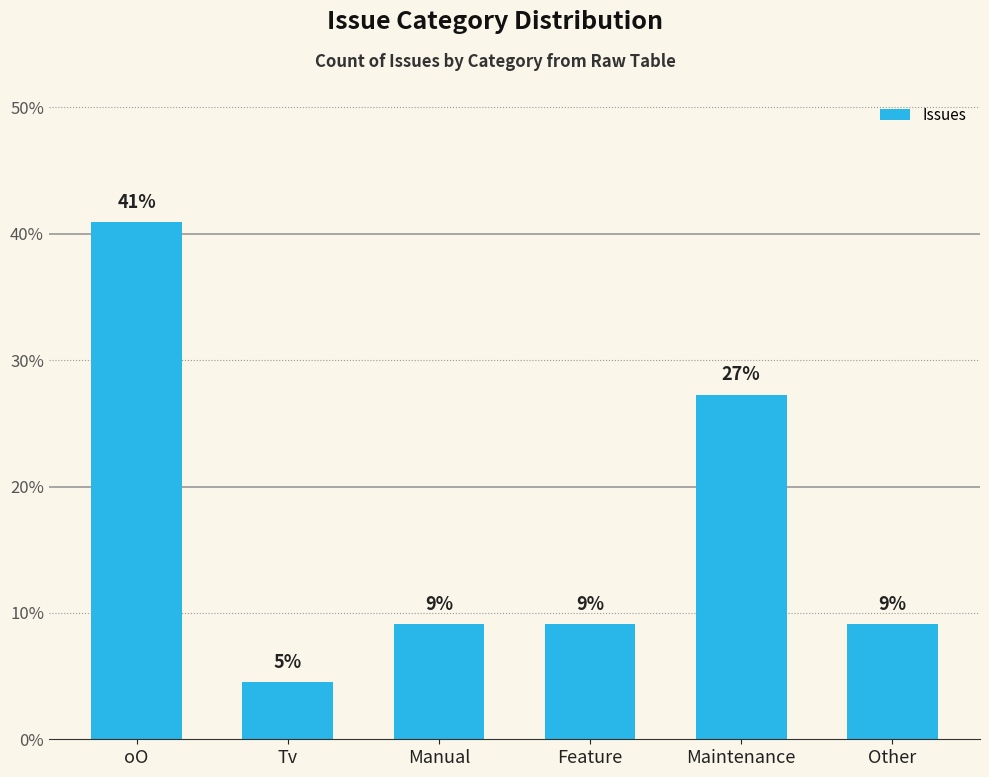

Reading left to right, transcribe all the data shown in this chart.

oO=40.9	Tv=4.5	Manual=9.1	Feature=9.1	Maintenance=27.3	Other=9.1